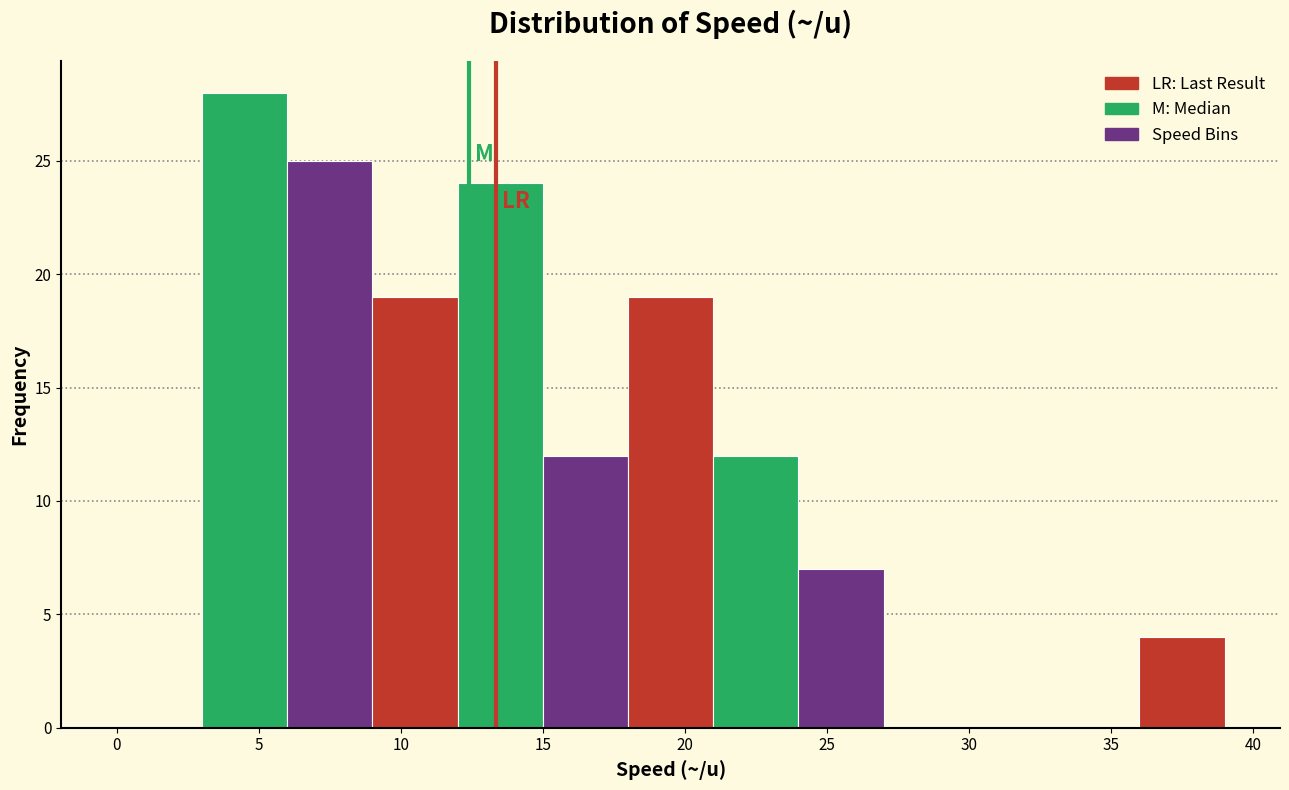

Over which range of the x-axis is the bar tallest?

3 to 6